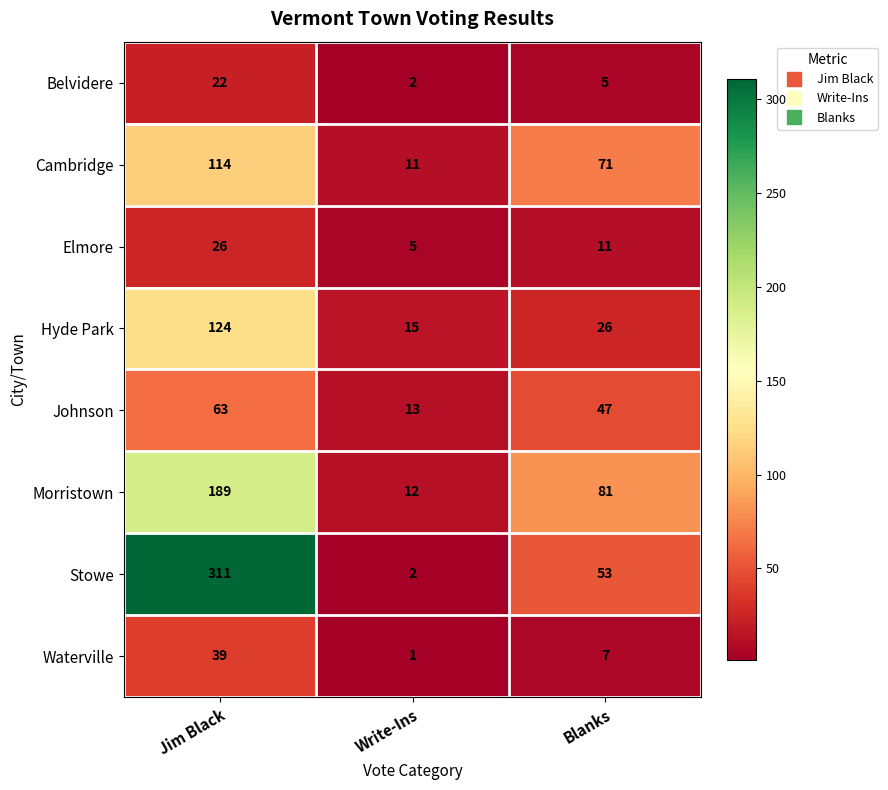

What is the average value of the Elmore series?

14